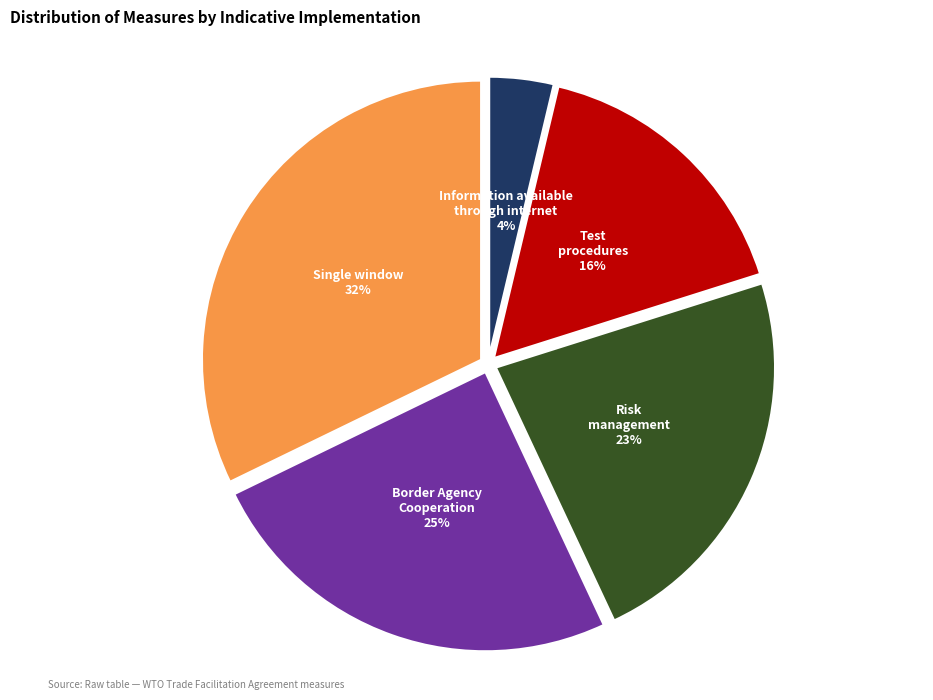

Is there a majority slice in this chart?

No